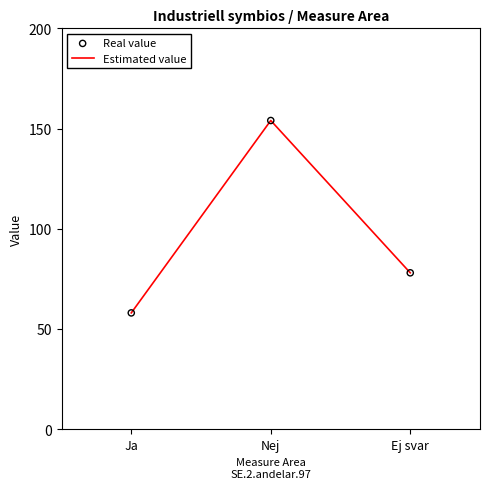

What is the ratio of the value at Ej svar to the value at Ja?

1.3